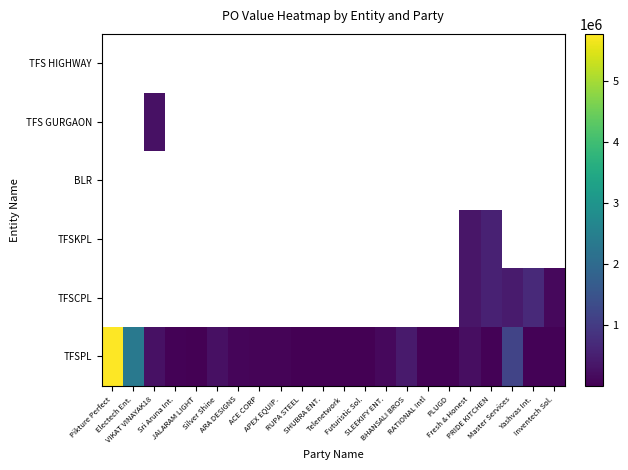

Which category has the lowest value across all series?

SHUBRA ENT.